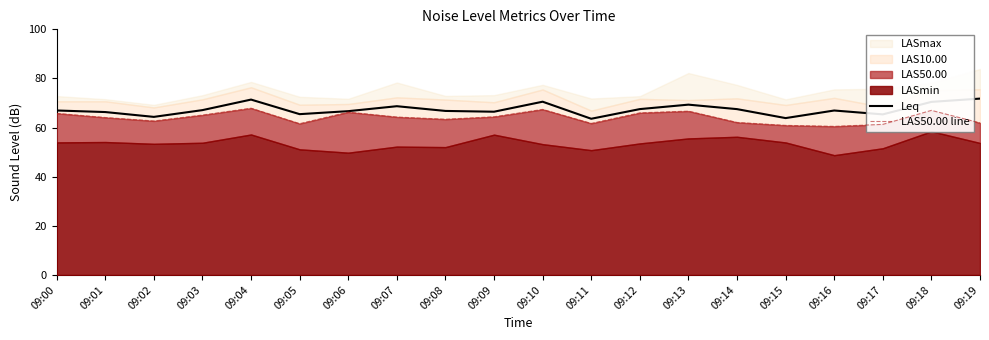

What is the maximum value for Leq?

71.8